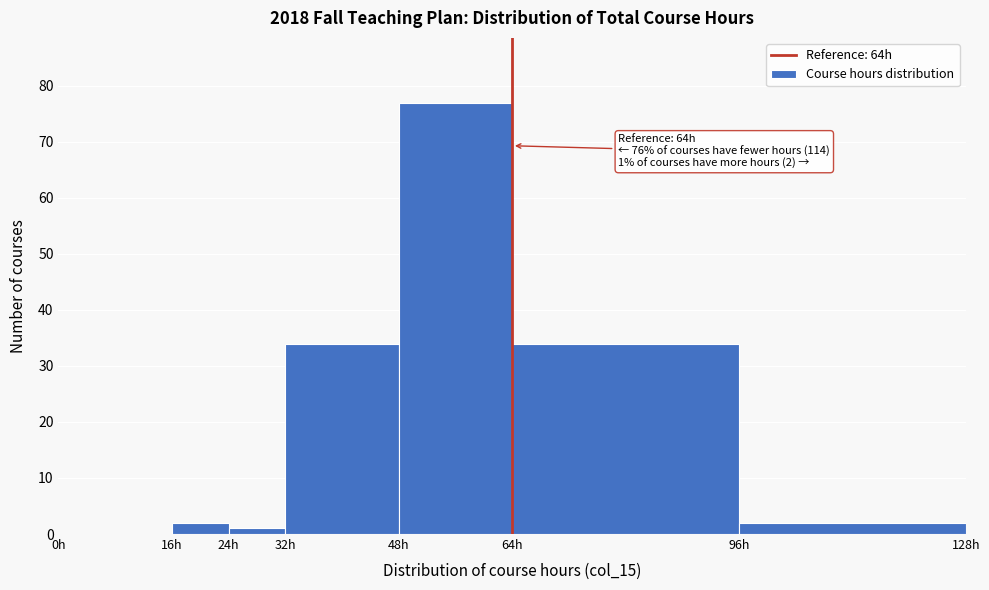

Over which range of the x-axis is the bar tallest?

48 to 64